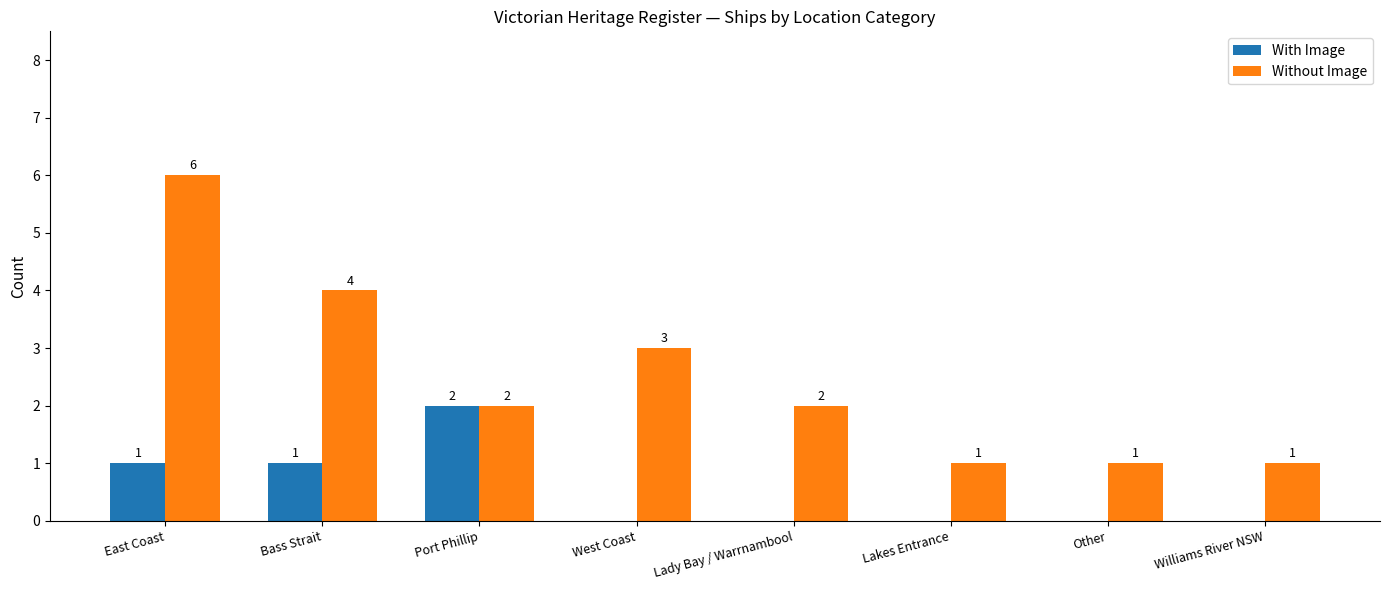

Are the bars horizontal?

No